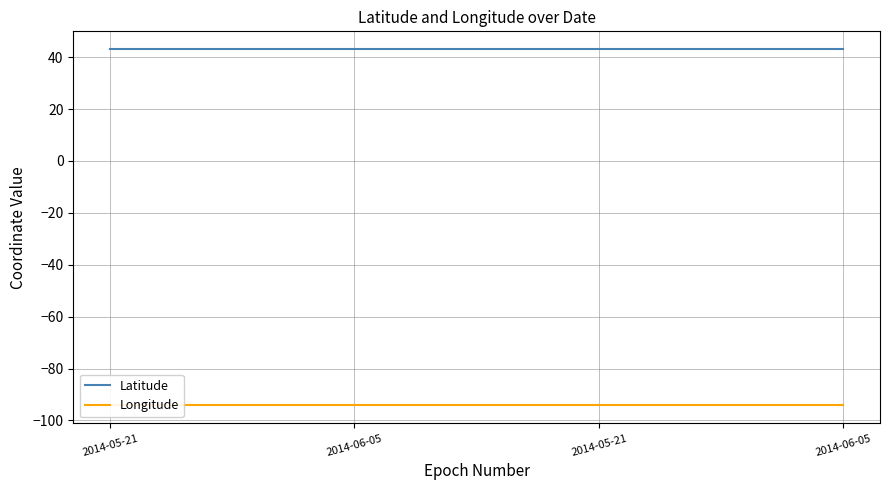

Which series has the largest total across all categories?

Latitude